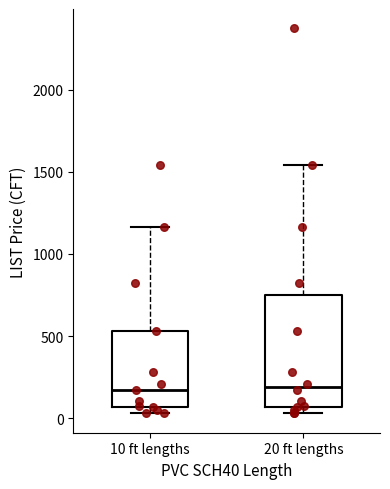

Where does the upper whisker of the box for 20 ft lengths end on the y-axis? The values are not printed on the chart, so give them approximately, as read against the axis.

1550